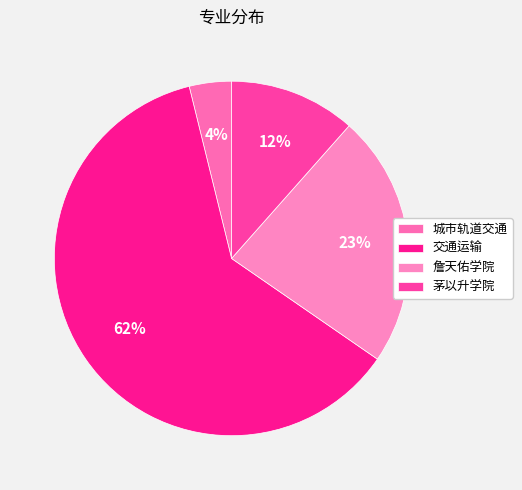

To the nearest percent, what percentage of the pie is 交通运输?

62%